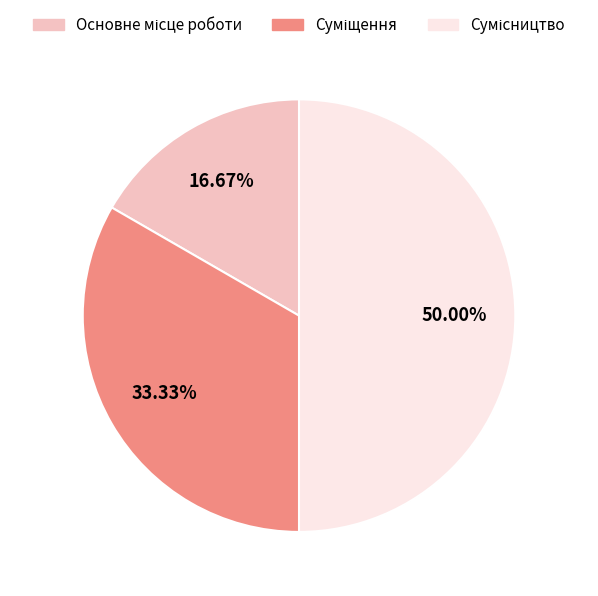

What is the ratio of the value at Суміщення to the value at Основне місце роботи?

2.0